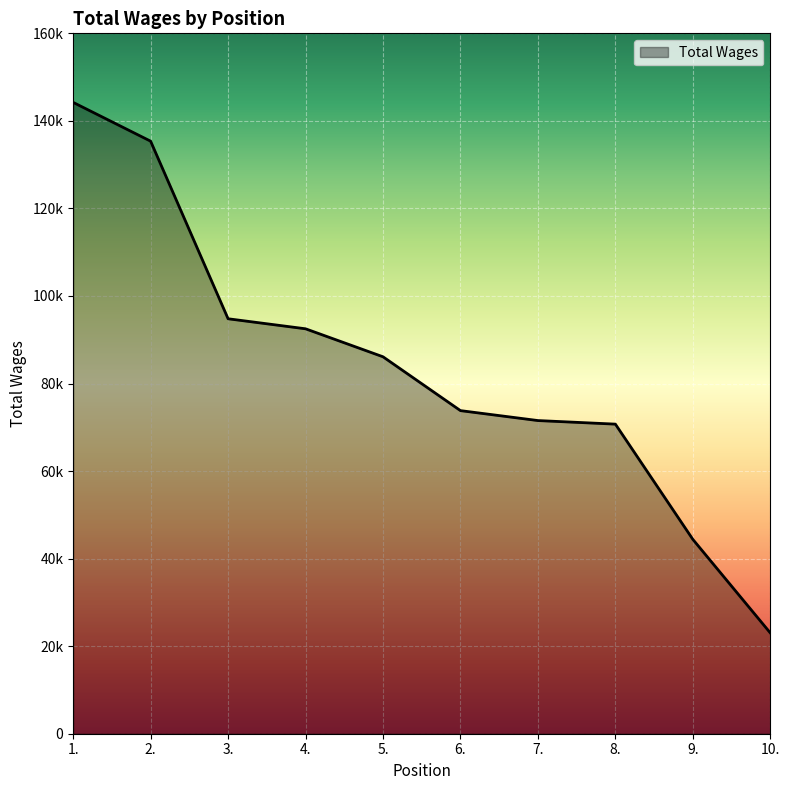

Does the chart display data point markers on the line(s)?

No